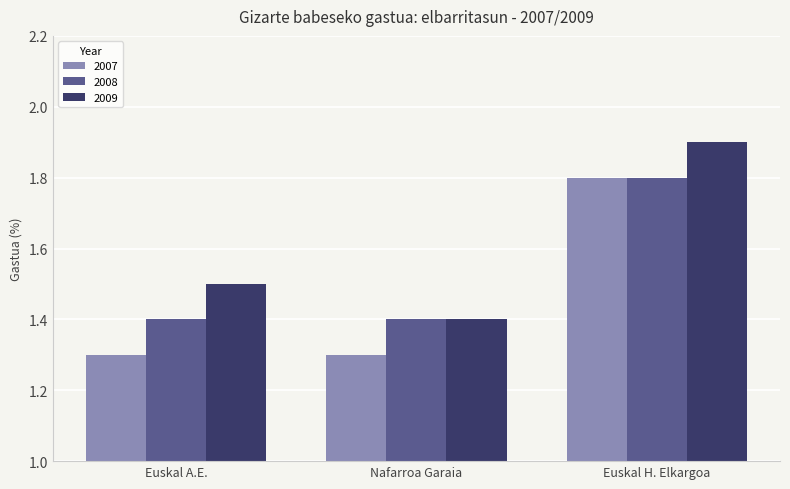

What is the greatest value displayed?

1.9